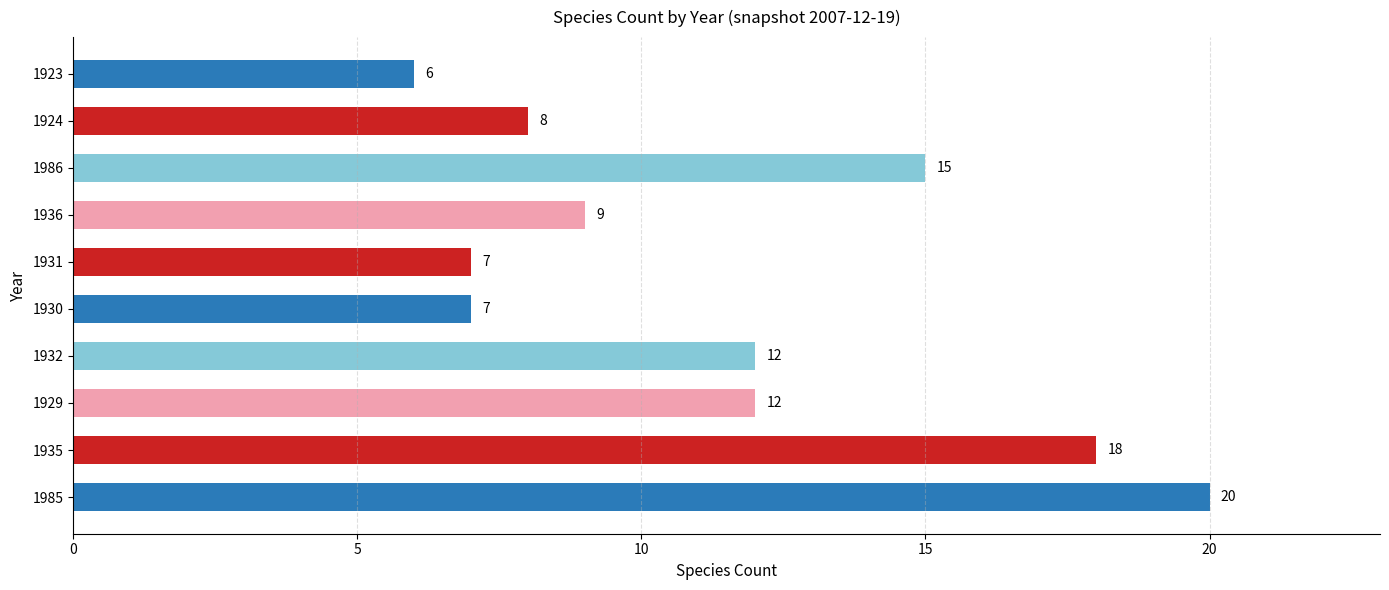

Approximately how many times larger is the value at 1935 compared to 1985?

0.9